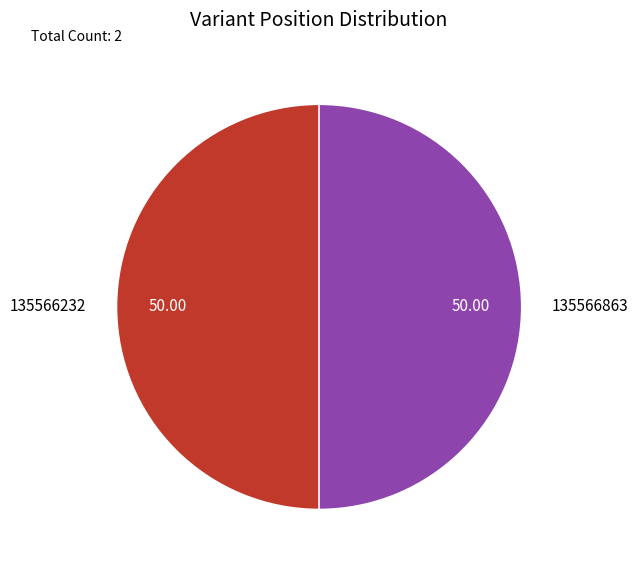

True or false: 135566863 accounts for 50% of the total.

True